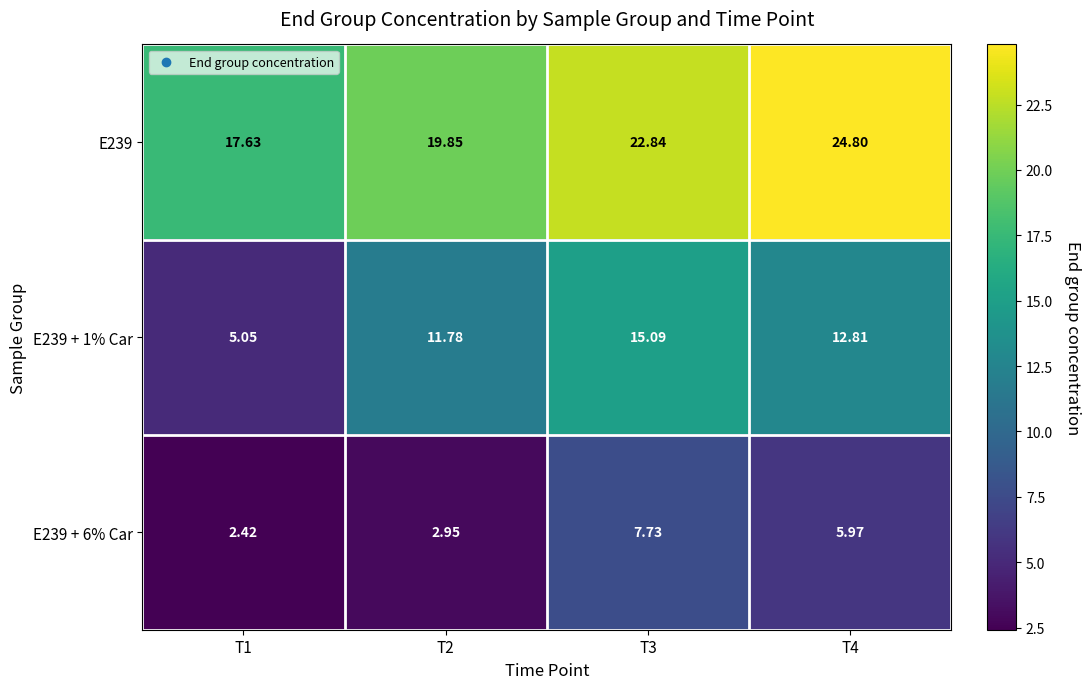

Reading left to right, transcribe all the data shown in this chart.

E239: T1=17.6	T2=19.9	T3=22.8	T4=24.8
E239 + 1% Car: T1=5.0	T2=11.8	T3=15.1	T4=12.8
E239 + 6% Car: T1=2.4	T2=3.0	T3=7.7	T4=6.0